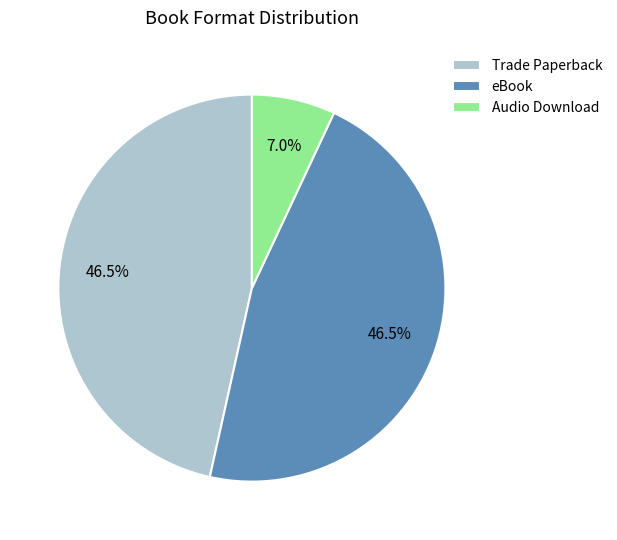

Is there any slice that represents more than half of the pie?

No